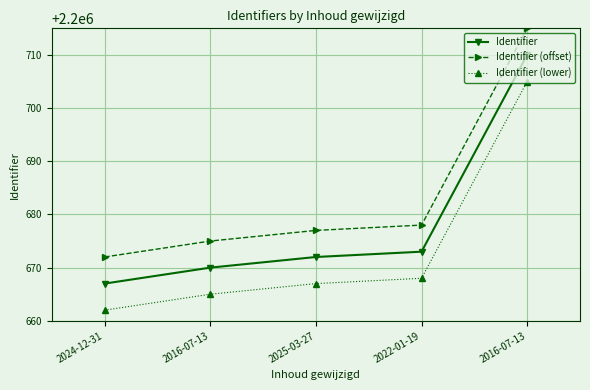

What is the label of the 2nd point from the right?

2022-01-19